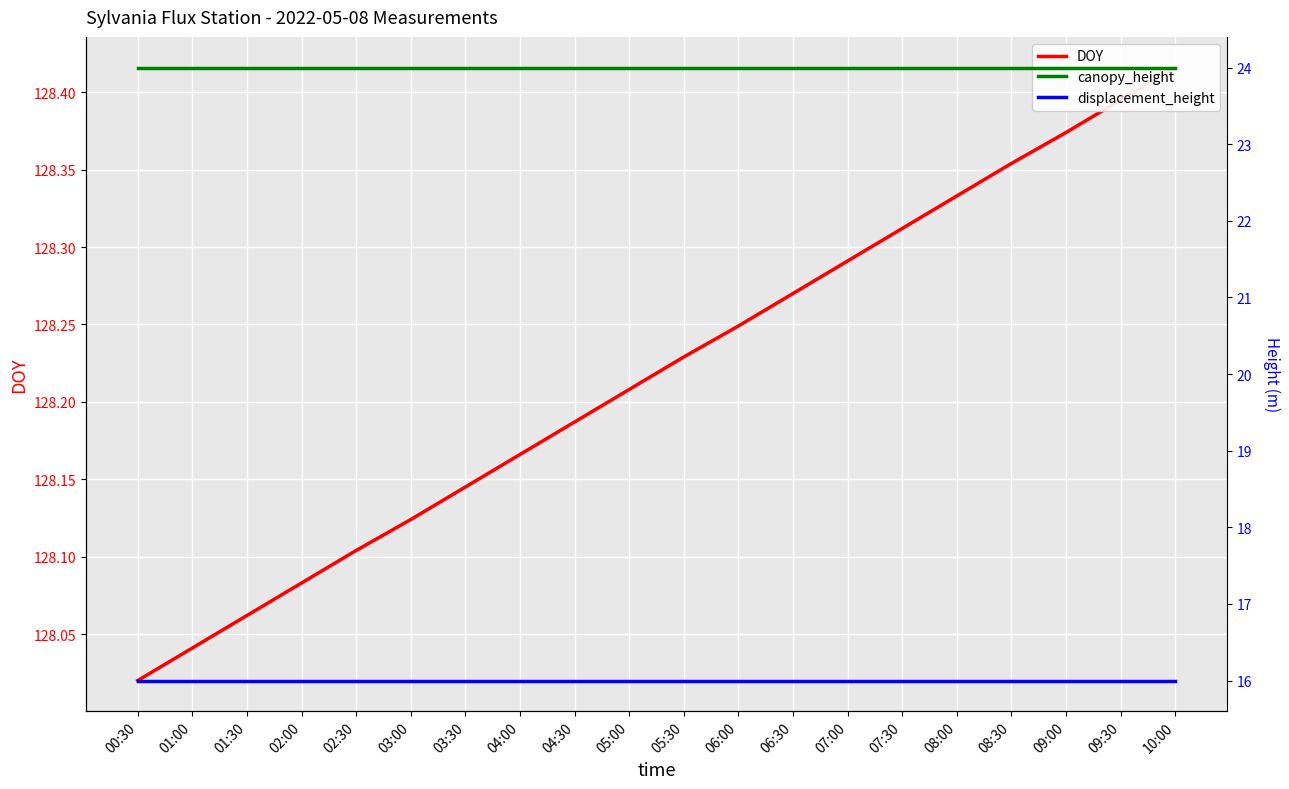

What is the average value of the displacement_height series?

16.0